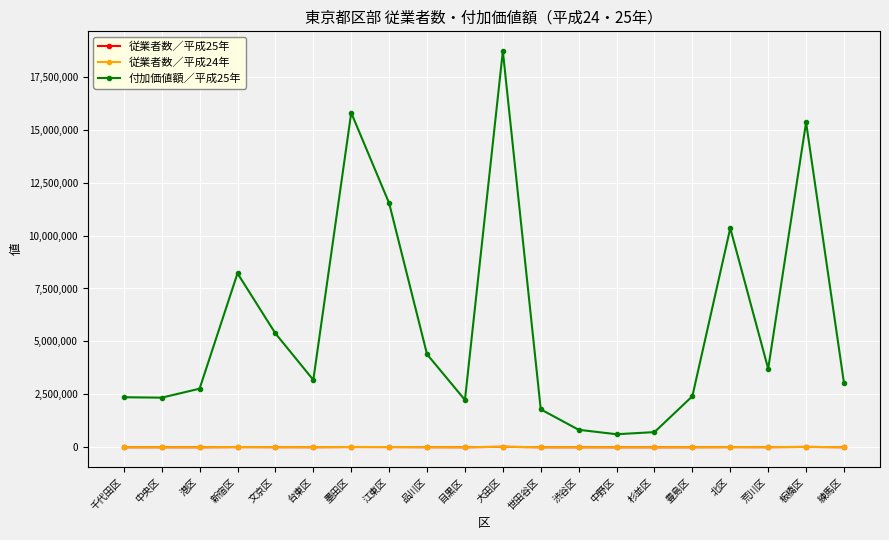

True or false: 付加価値額／平成25年 and 従業者数／平成25年 intersect in this chart.

False